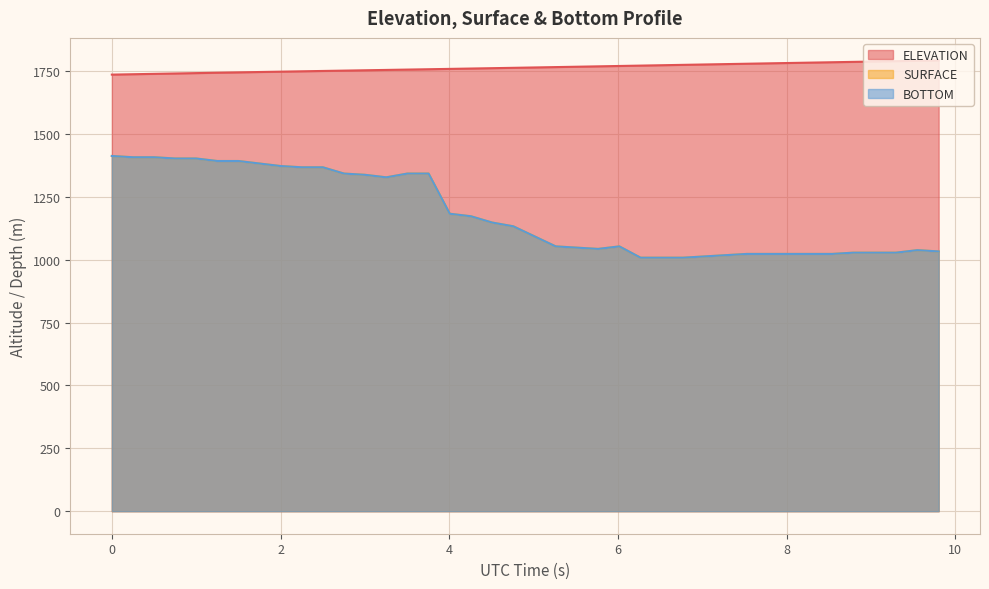

What is the difference between the second highest and minimum values in the ELEVATION series?

55.0